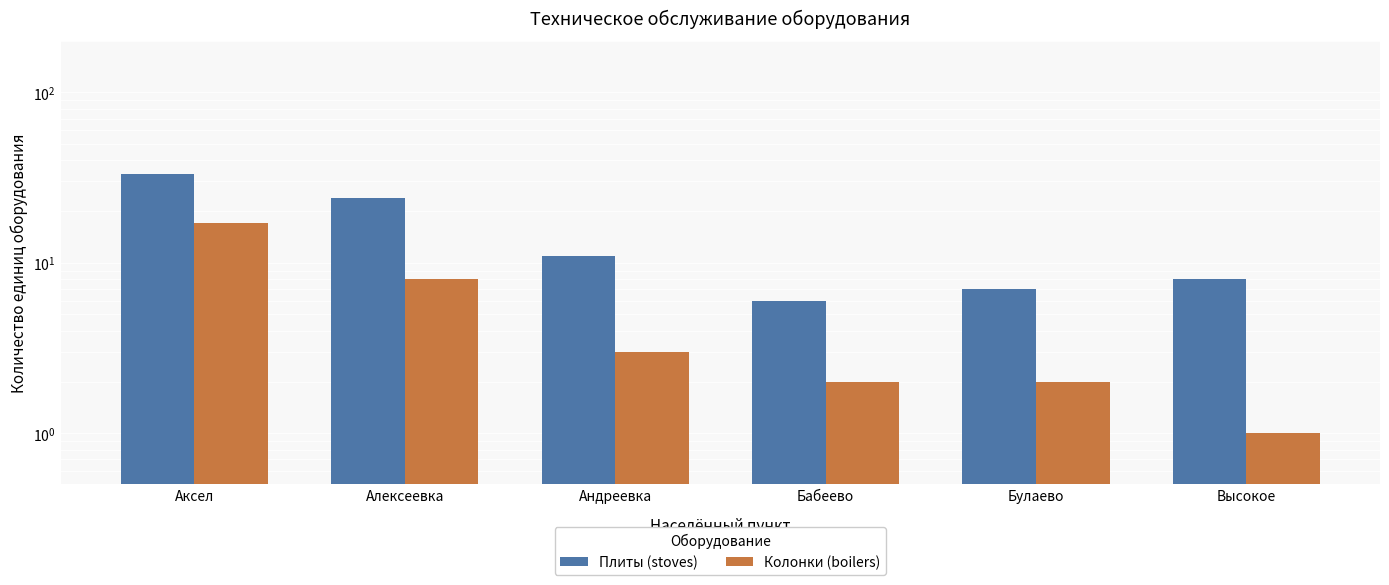

Where is Плиты (stoves) nearest to the value 19?

Алексеевка